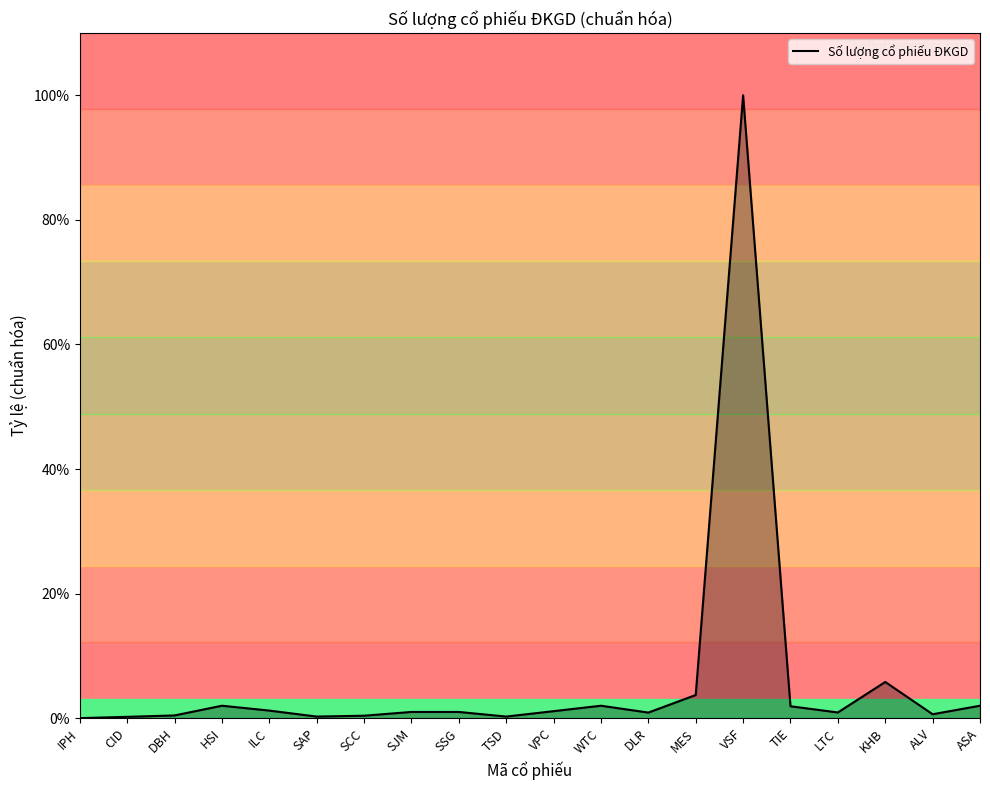

Between VSF and SCC, which is larger?

VSF